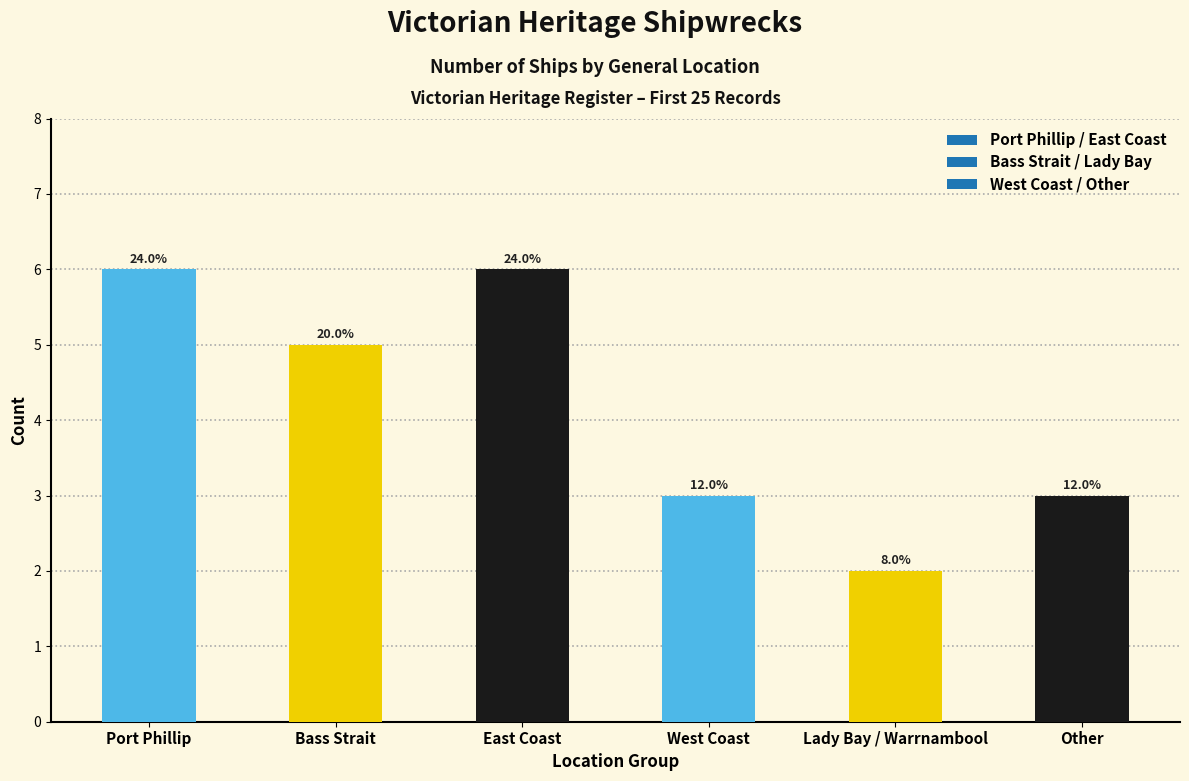

Are the bars horizontal?

No